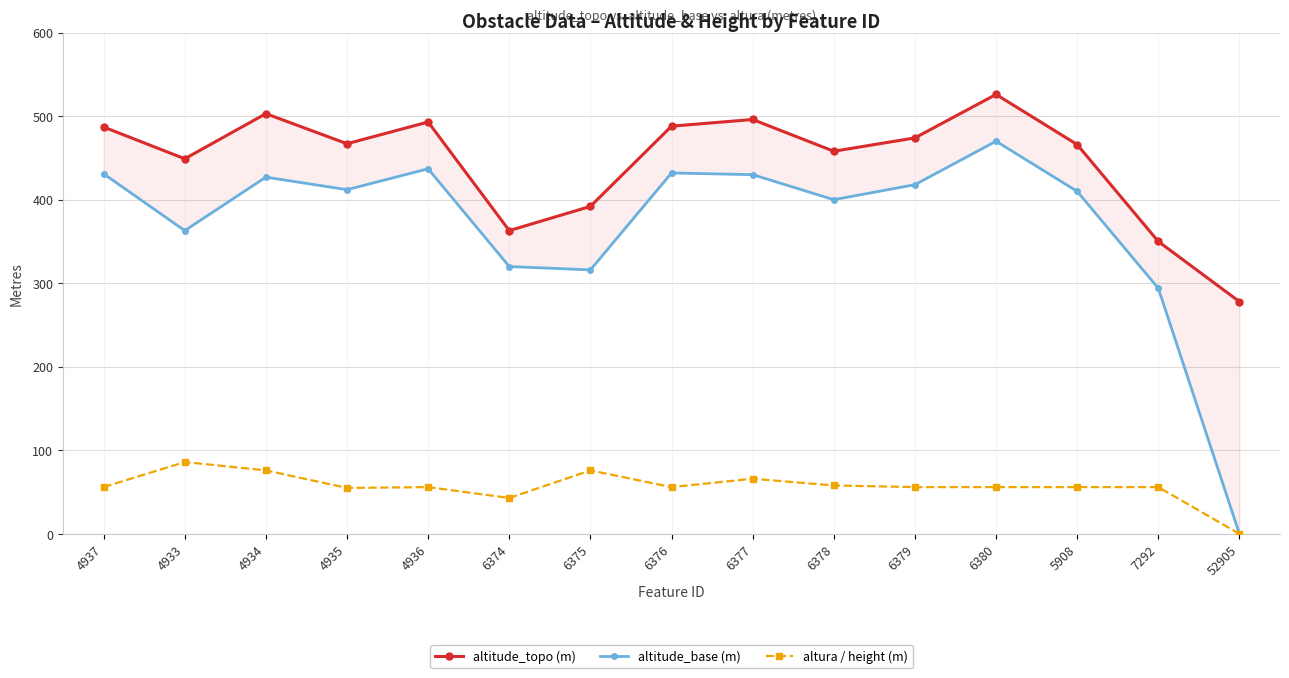

Count the number of data series in this chart.

3